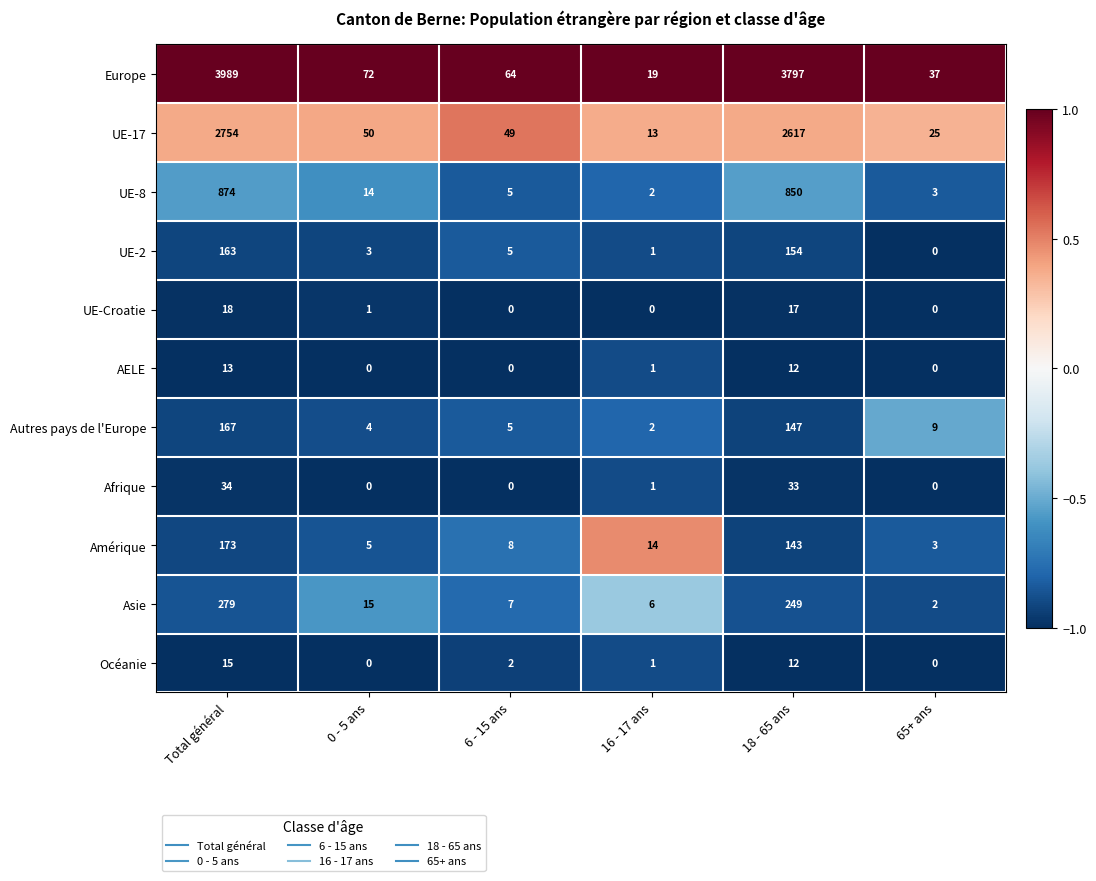

What value does the UE-2 series have at Total général, to the nearest 5?

165